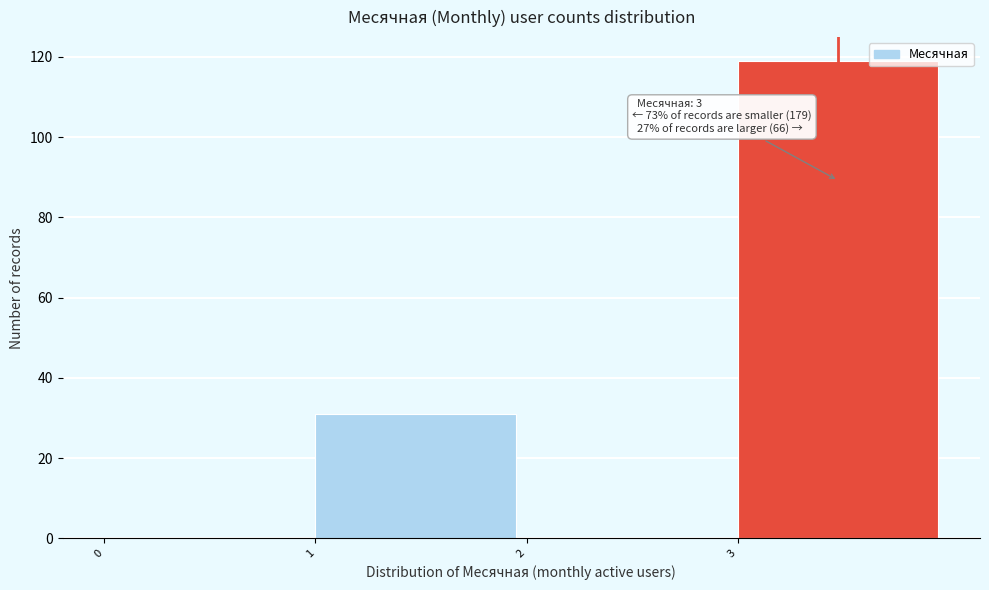

Over which range of the x-axis is the bar tallest?

3 to 4